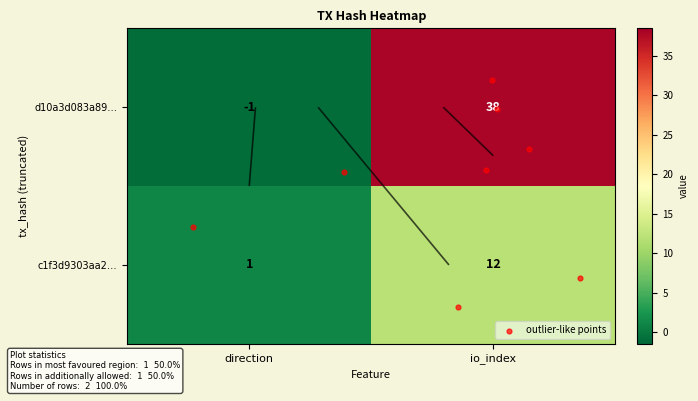

How many c1f3d9303aa2b1dc7a0206fc4e9c2c749bbeee0 values are between 1 and 12?

2